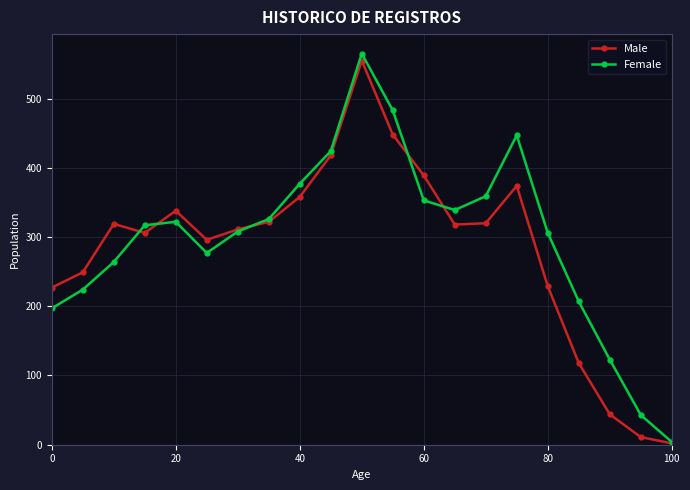

True or false: Male has more than 2 interior local peaks.

True